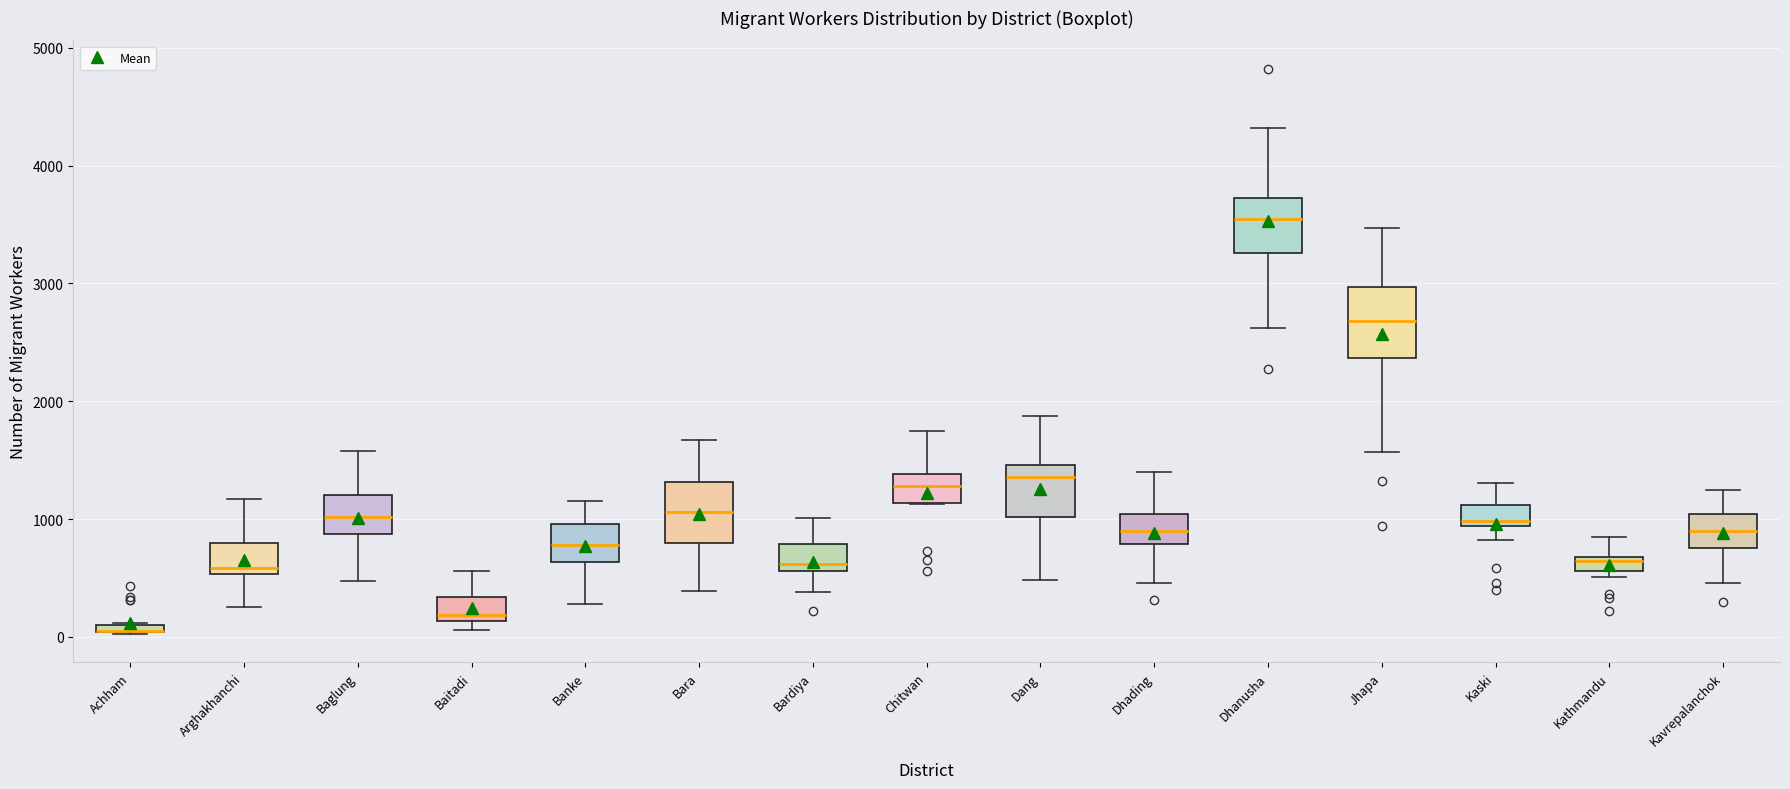

Where is the lower edge of the box for Bardiya on the y-axis? The values are not printed on the chart, so give them approximately, as read against the axis.

600